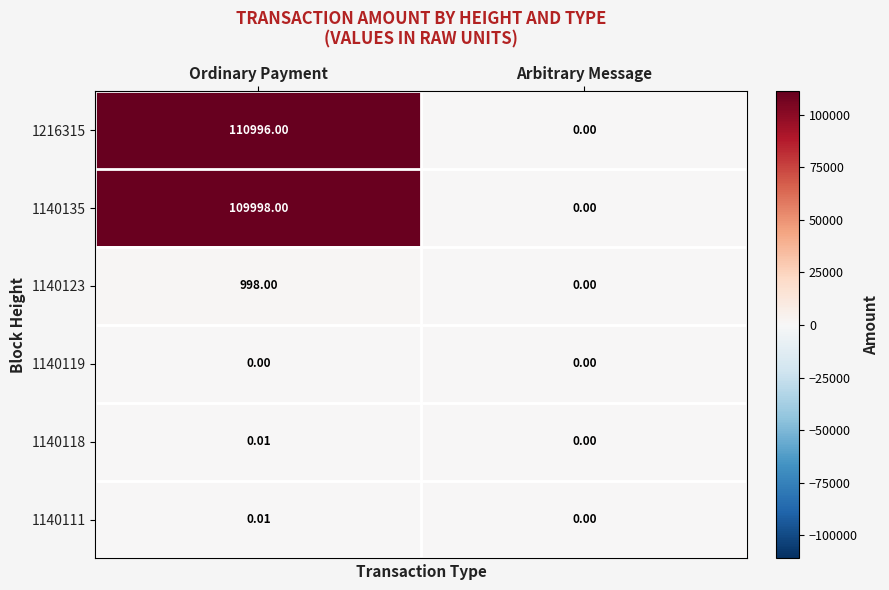

How many data points does each series have?

2